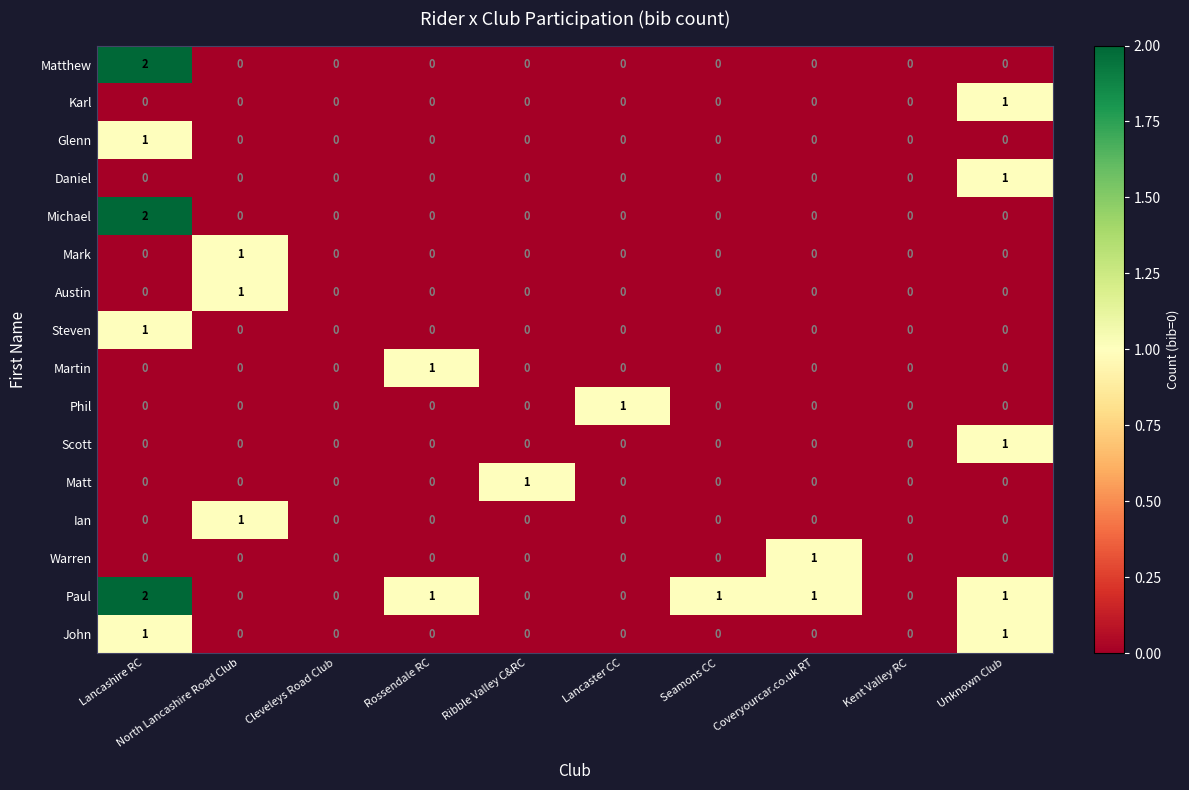

How many values in the Paul series are below 1?

5